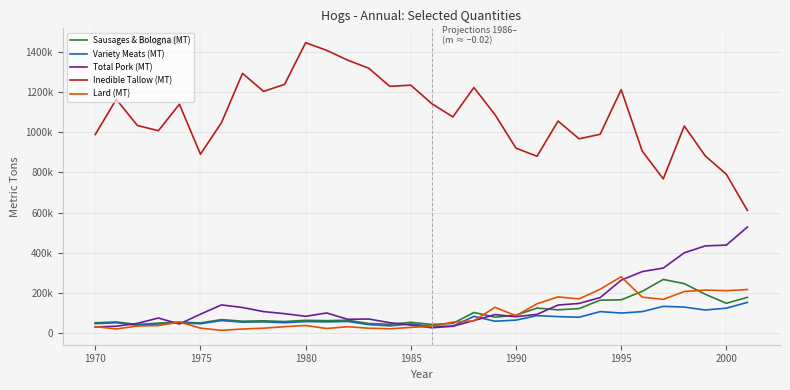

Does the chart have visible grid lines?

Yes